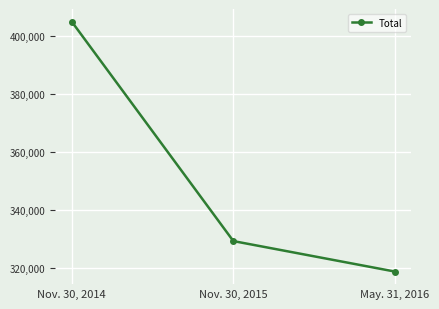

At which category does the chart reach its minimum across all series?

May. 31, 2016